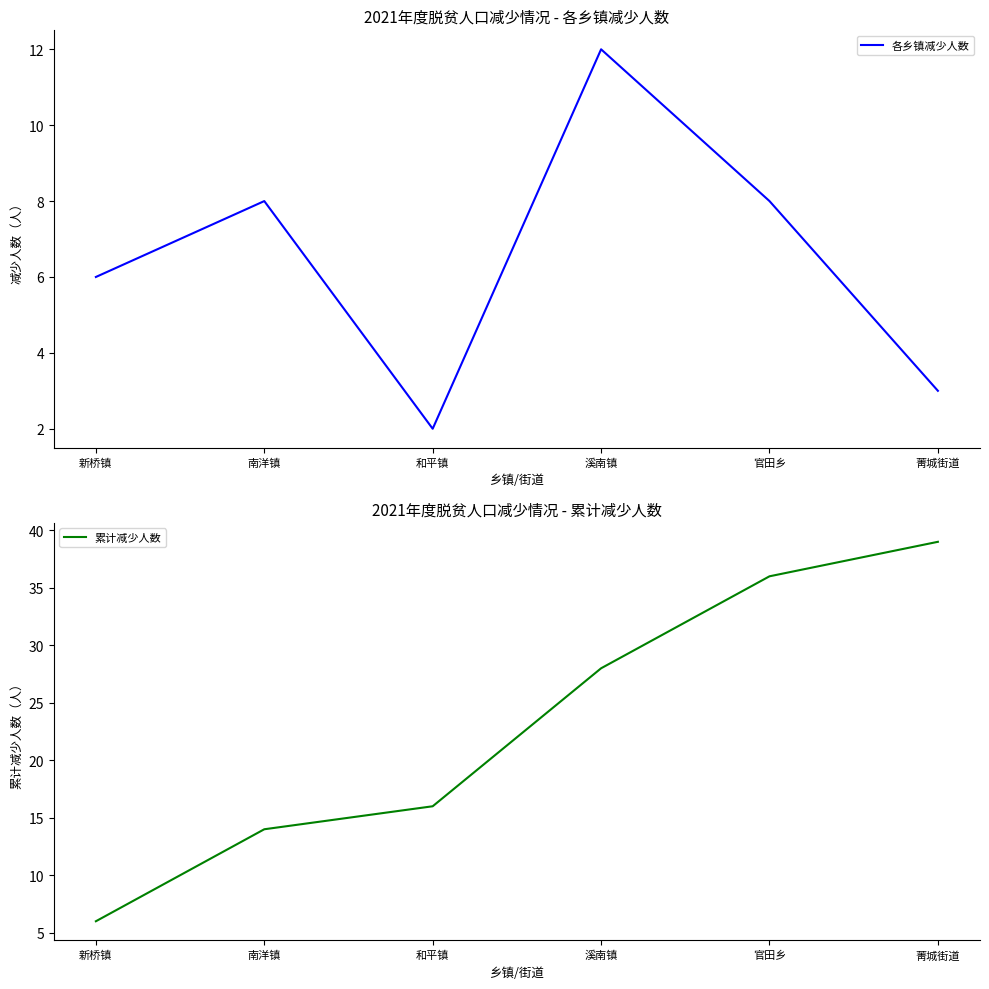

Reading left to right, transcribe all the data shown in this chart.

各乡镇减少人数: 6	8	2	12	8	3
累计减少人数: 6	14	16	28	36	39